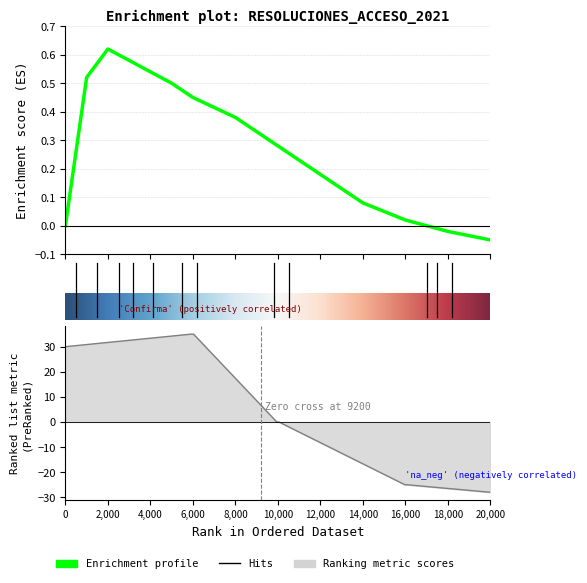

How many interior local peaks (higher than both neighbors) does the data have?

1